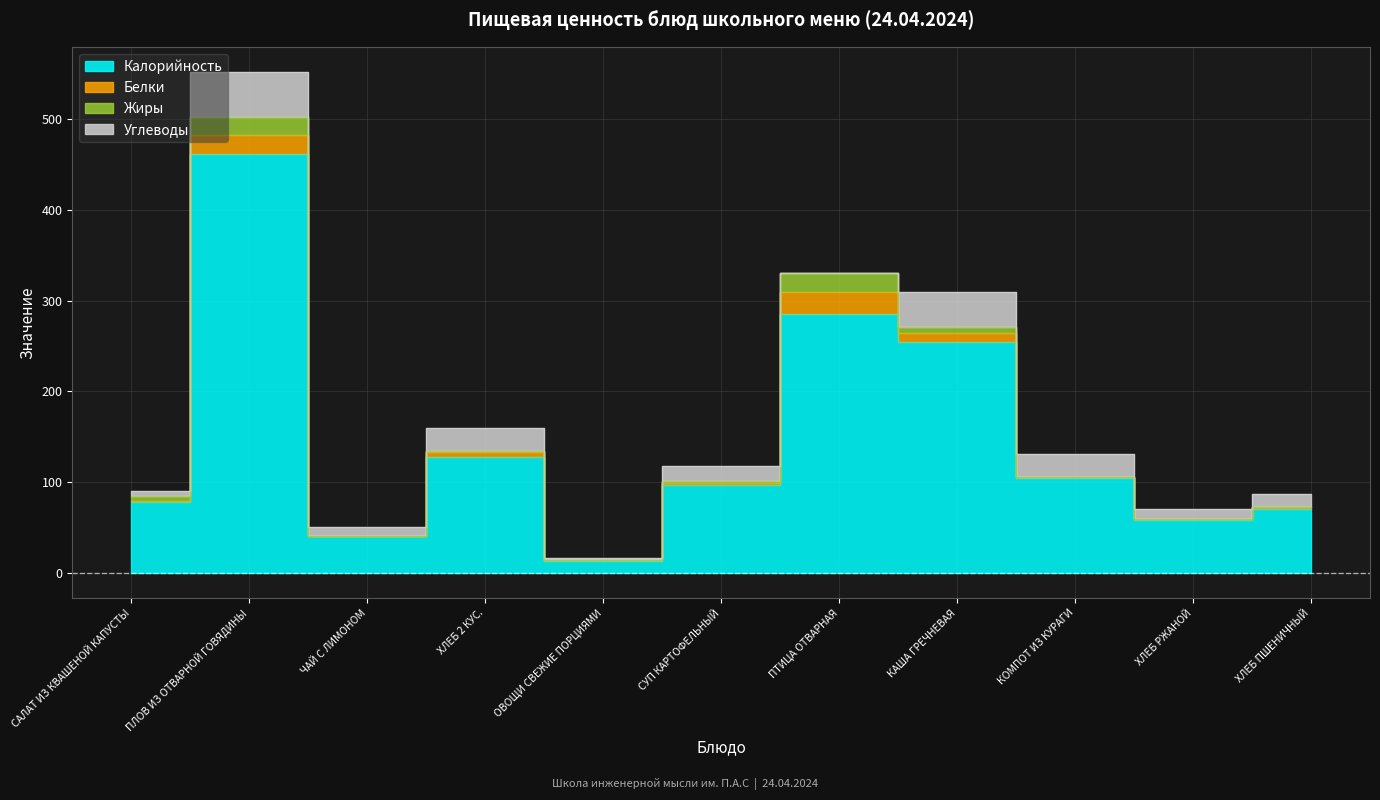

At which category is the sum across all series the highest?

ПЛОВ ИЗ ОТВАРНОЙ ГОВЯДИНЫ